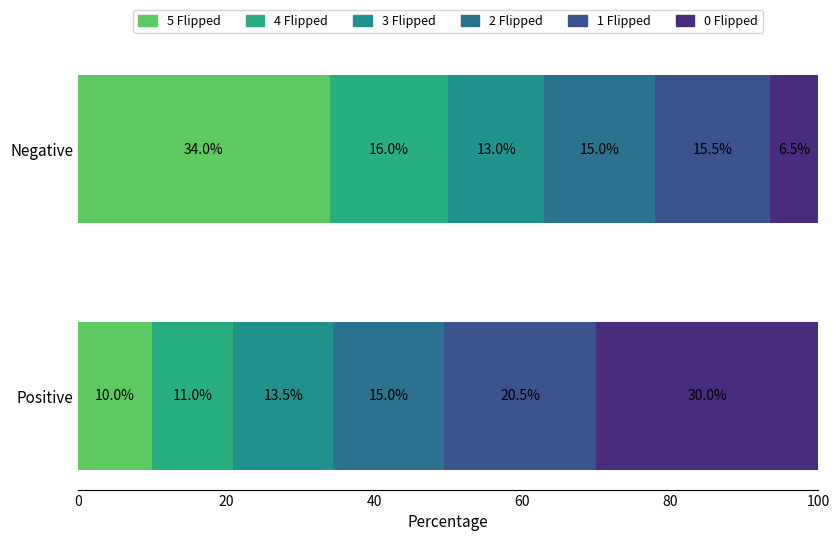

Count the number of categories in the chart.

2